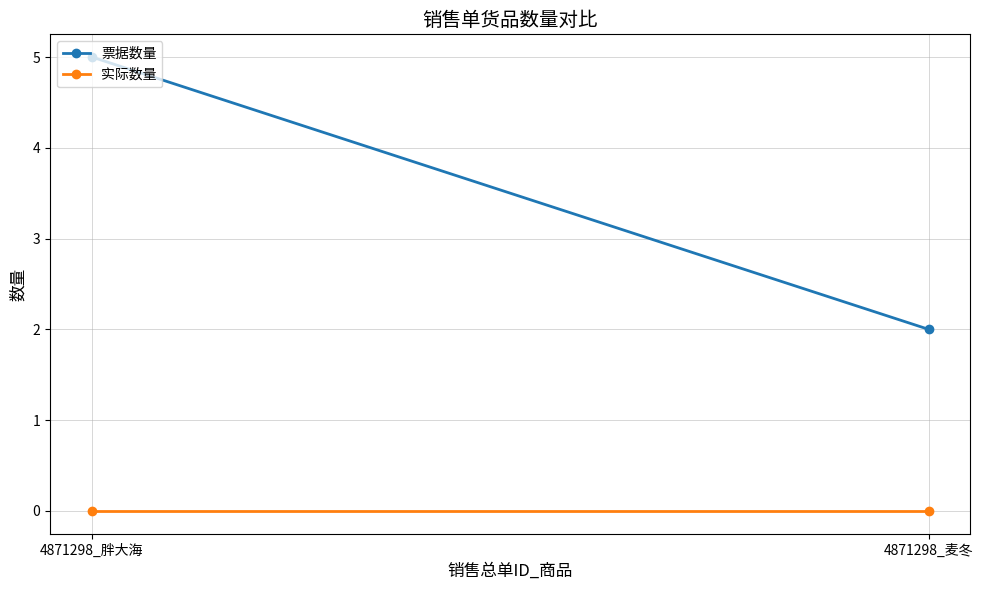

What position from the right is 4871298_麦冬?

1